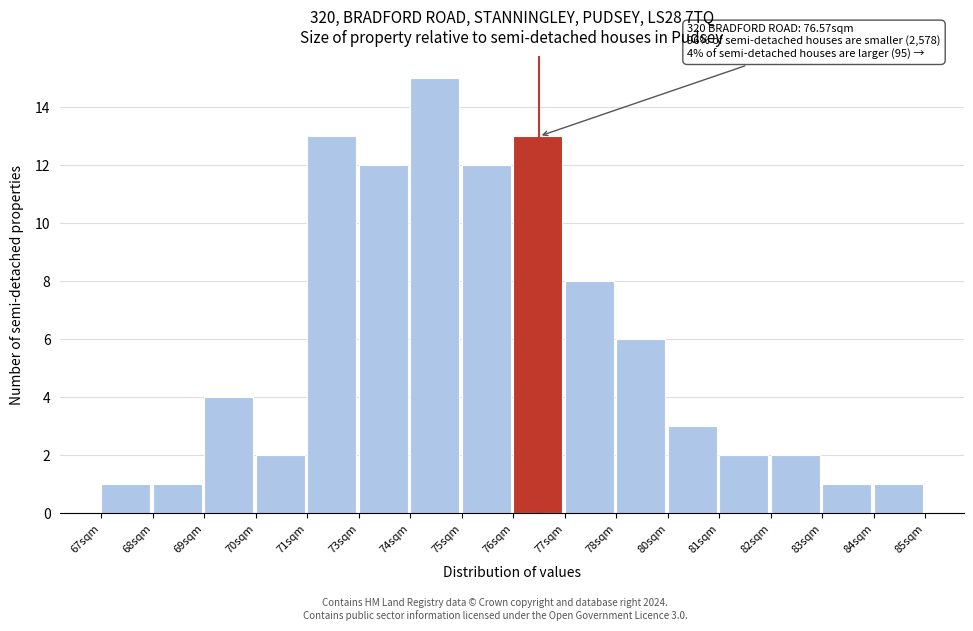

Reading right to left, what are all the values shown in this chart?

84sqm=1	83sqm=1	82sqm=2	81sqm=2	80sqm=3	78sqm=6	77sqm=8	76sqm=13	75sqm=12	74sqm=15	73sqm=12	71sqm=13	70sqm=2	69sqm=4	68sqm=1	67sqm=1